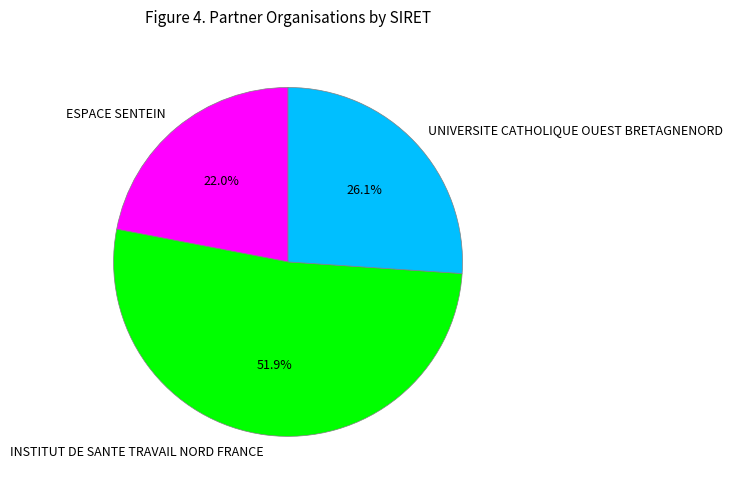

Is there a majority slice in this chart?

Yes